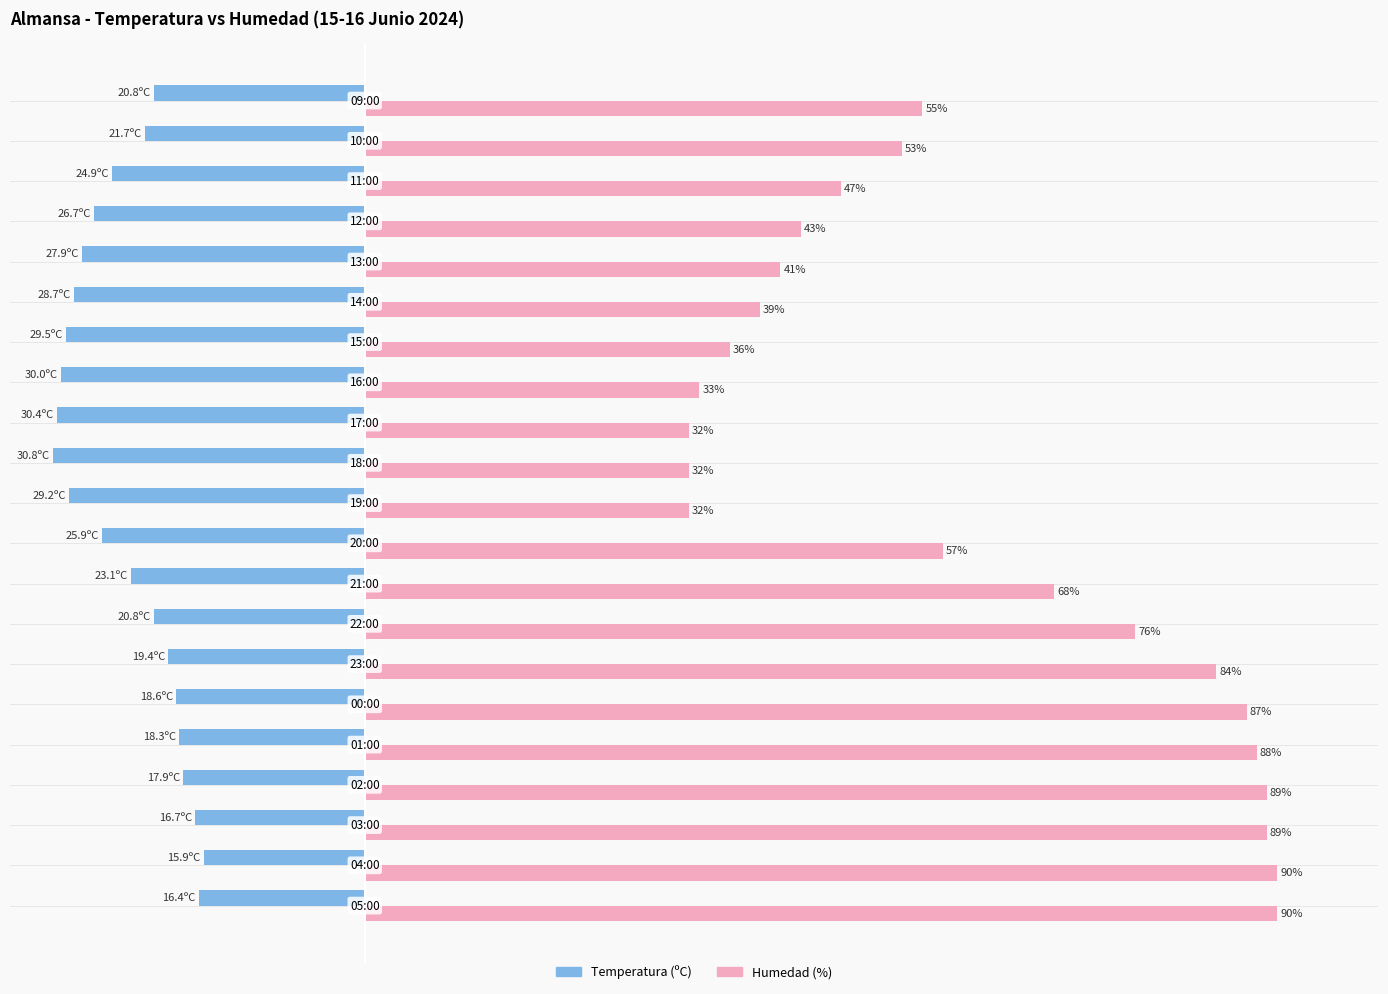

List the series in order of their overall mean, highest first.

Humedad (%), Temperatura (ºC)